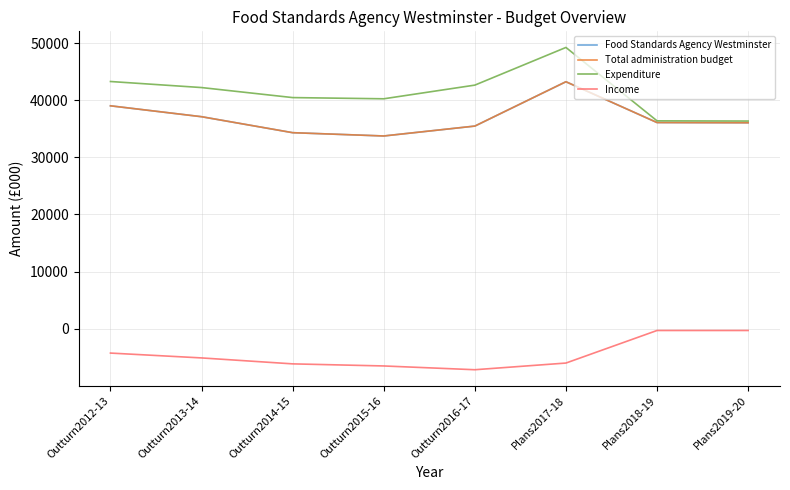

Does the chart have visible grid lines?

Yes